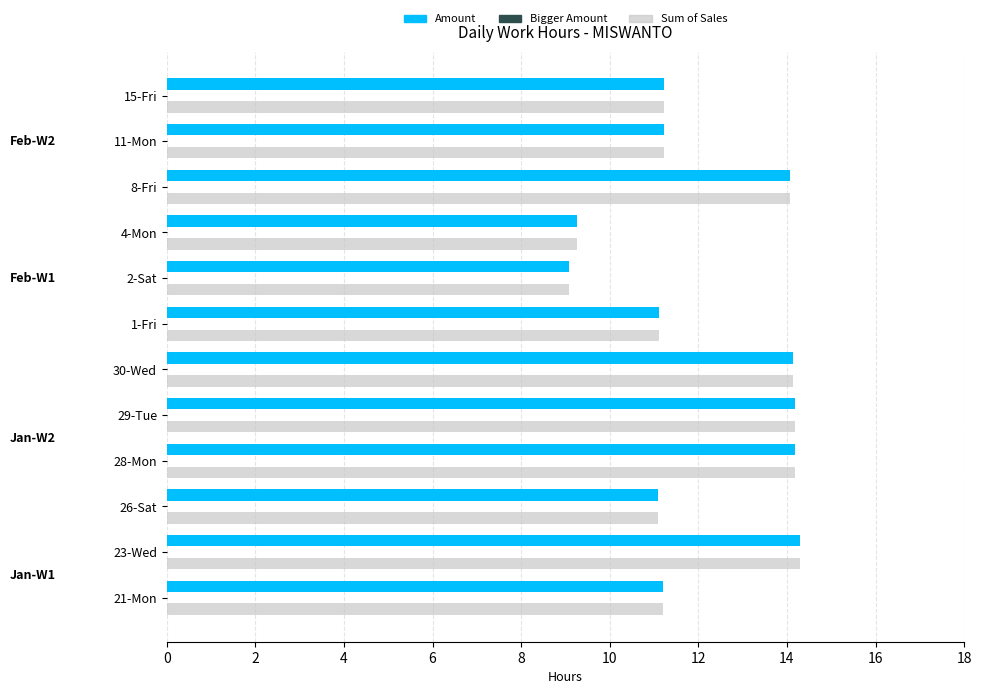

What is the difference between the maximum and minimum values in the Amount series?

5.2